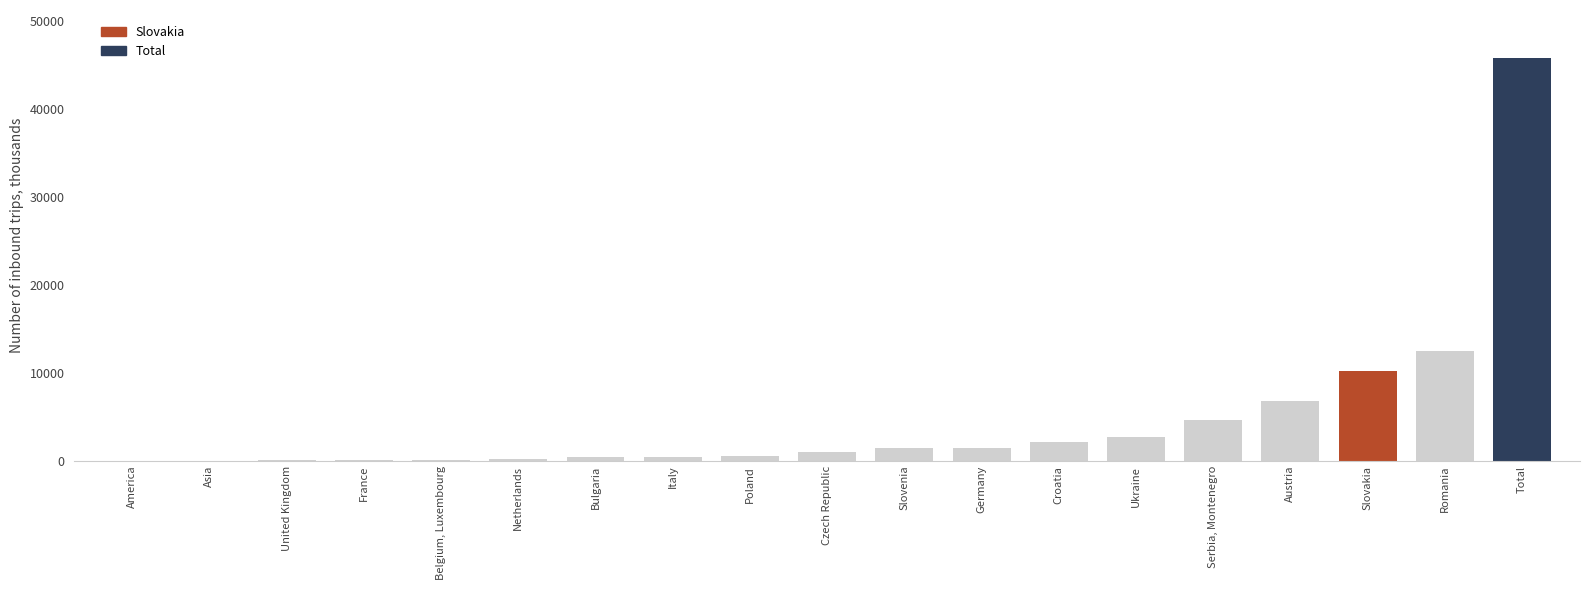

What is the difference between the maximum and second lowest values?

45753